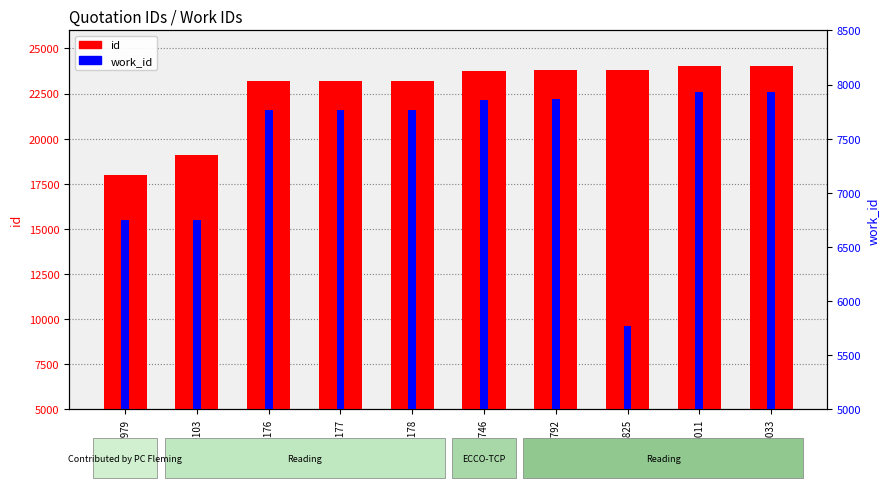

How many bars are there in total?

20